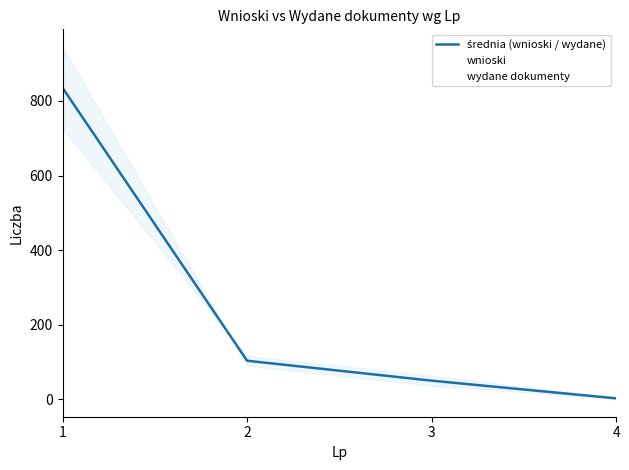

The chart shows a value of 83.4 at 3. True or false?

False